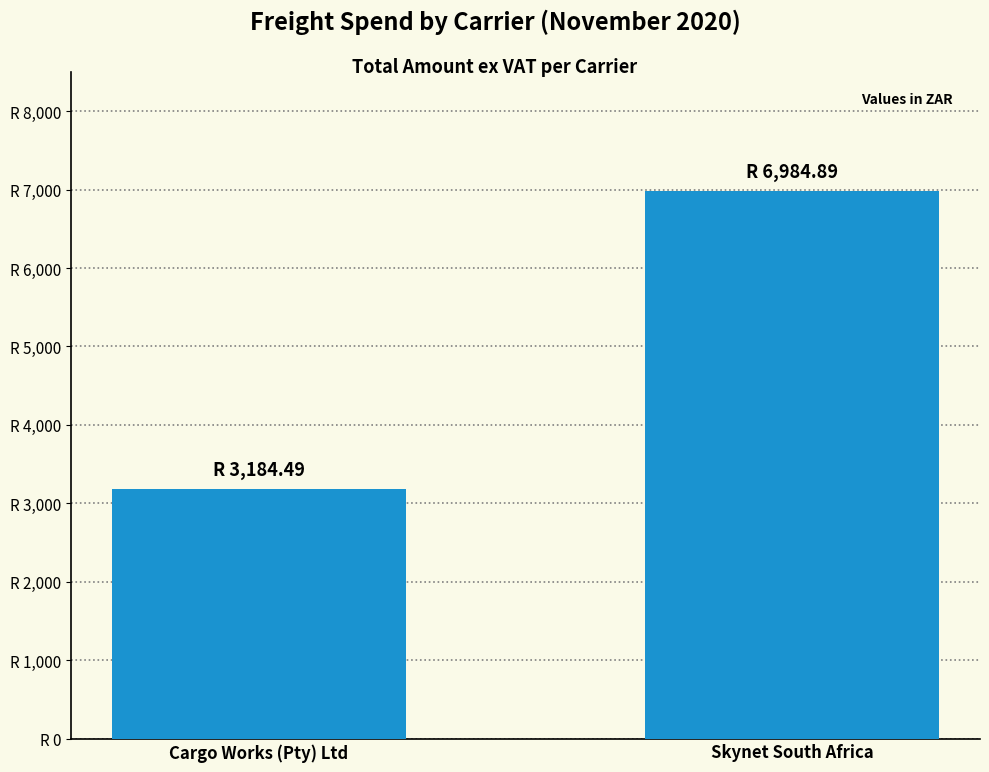

Reading left to right, what are all the values shown in this chart?

Cargo Works (Pty) Ltd=3184.5	Skynet South Africa=6984.9